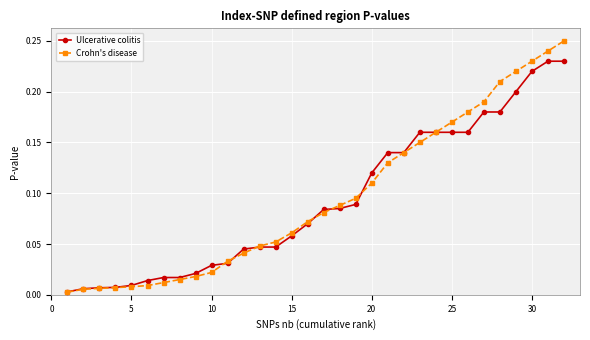

Which series has the largest range (max minus min)?

Crohn's disease